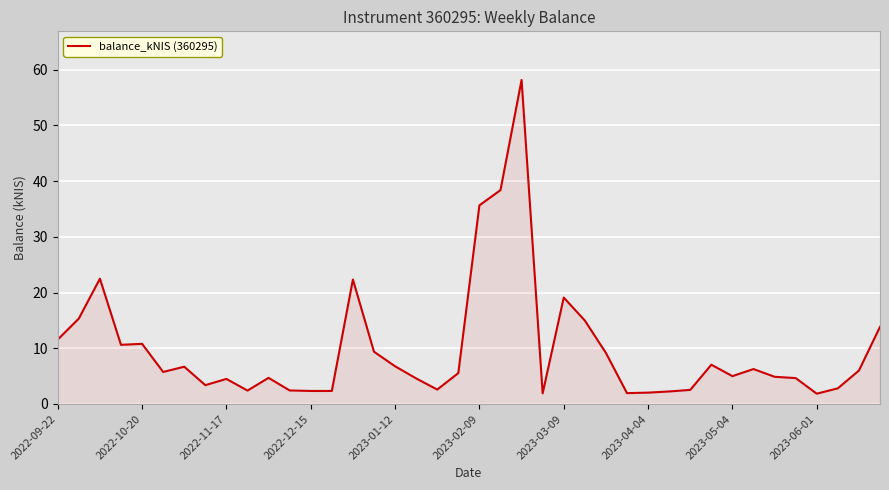

What is the difference between the maximum and minimum values?

56.3